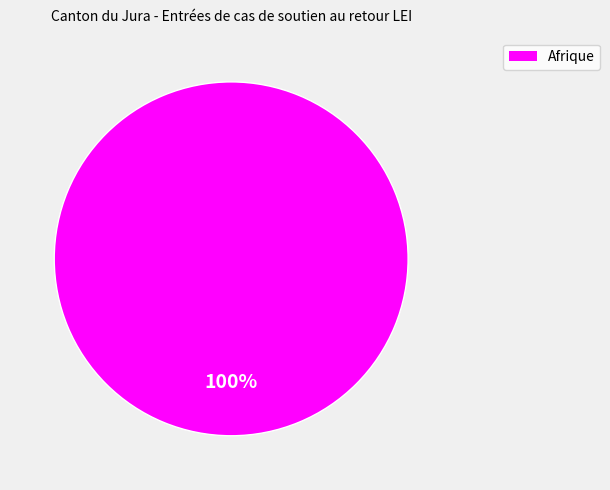

Does any single category account for the majority?

Yes